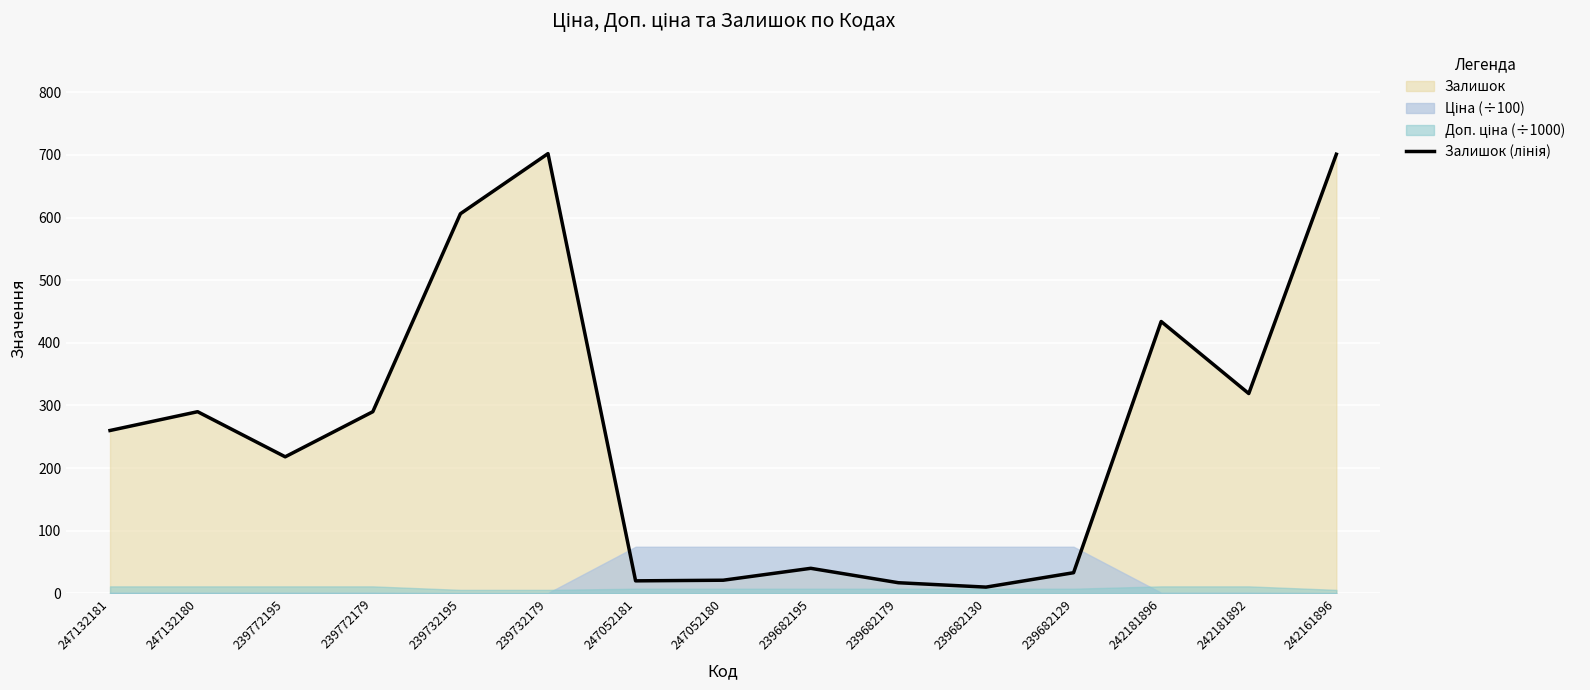

Which has a higher value, 239682130 or 247052181?

247052181